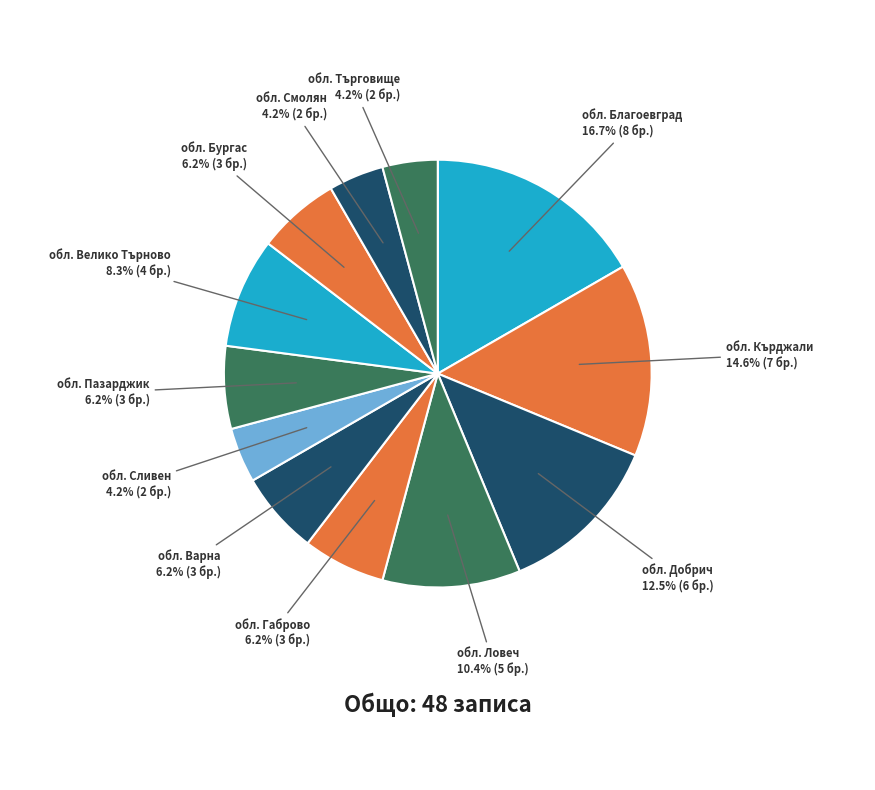

How many slices are in this pie chart?

12